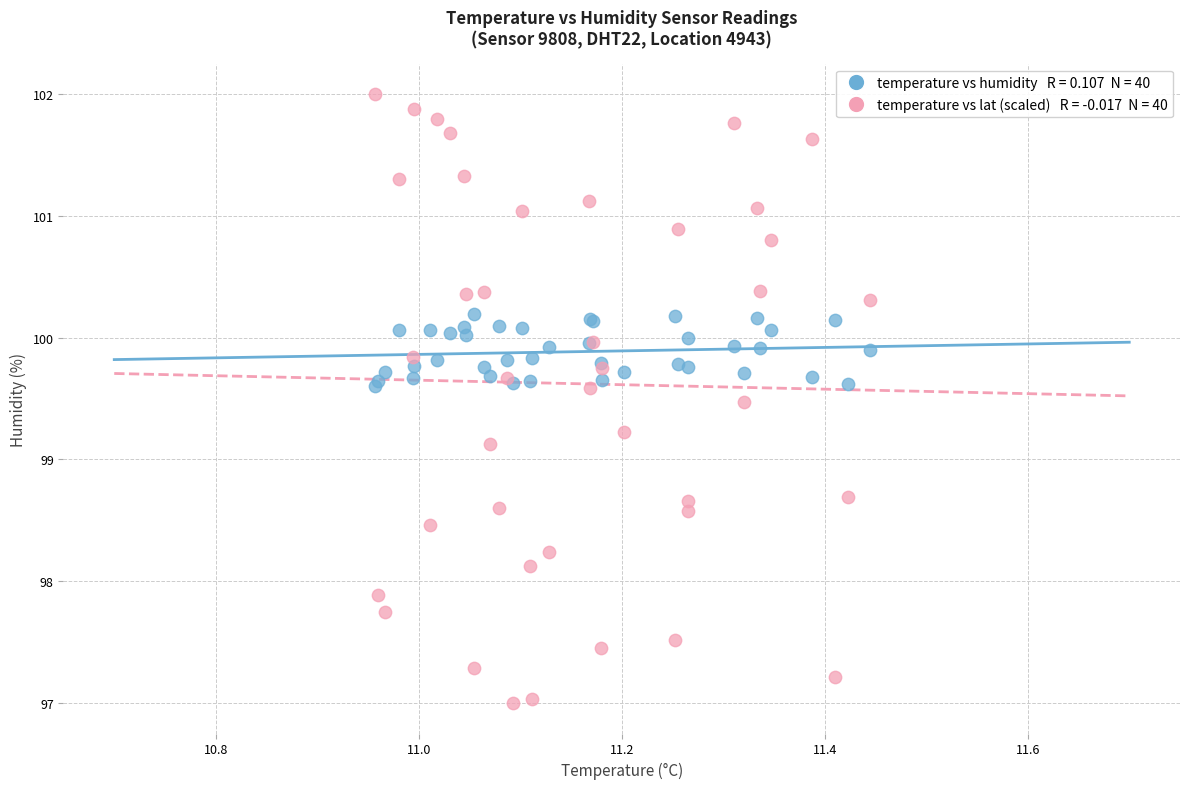

Across all series, what Y value is closest to 99?

99.1